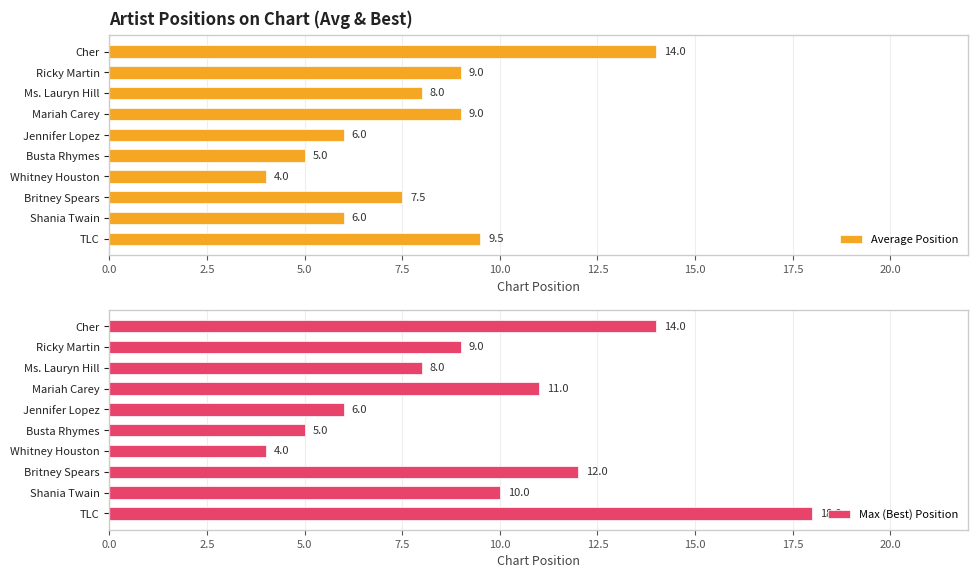

True or false: Max (Best) Position has a value of 6 at Whitney Houston.

False